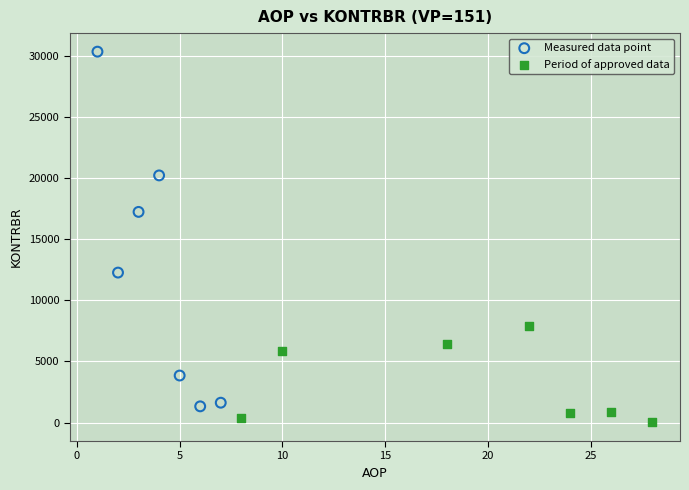

Which series contains the highest Y value?

Measured data point